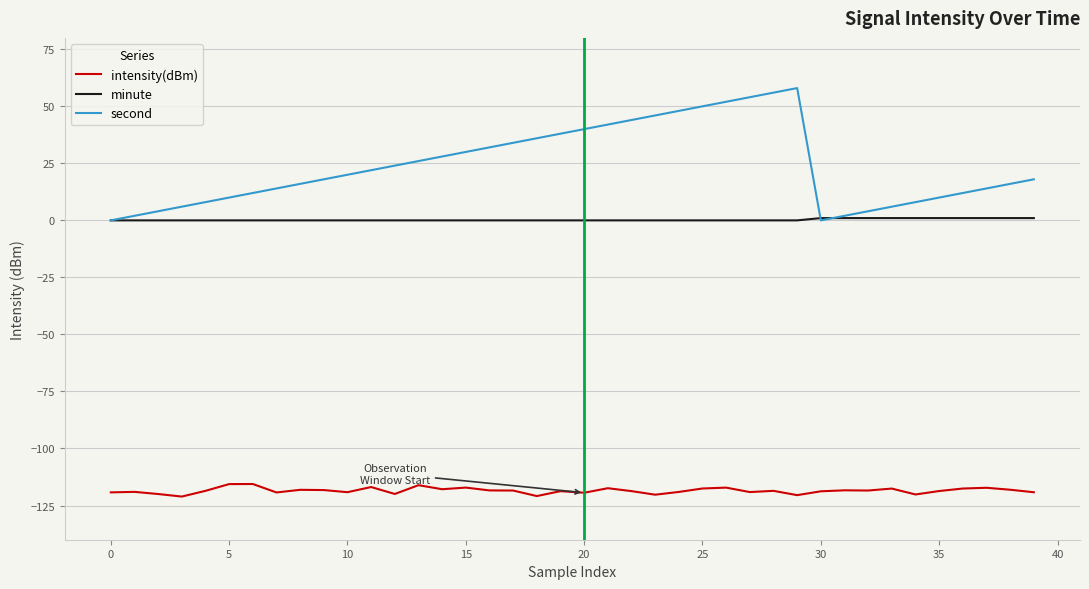

List the series in order of their overall mean, lowest first.

intensity(dBm), minute, second